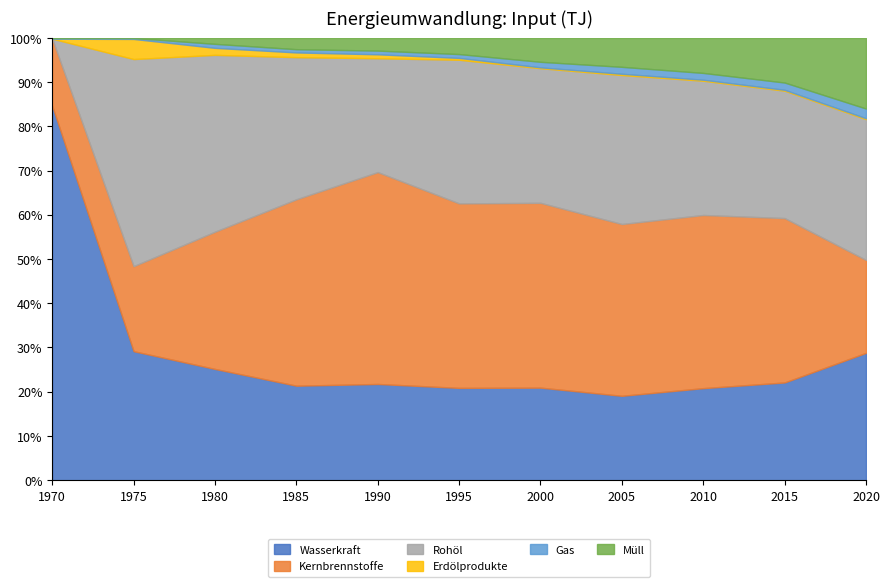

How many values in the Kernbrennstoffe series exceed 232160?

5